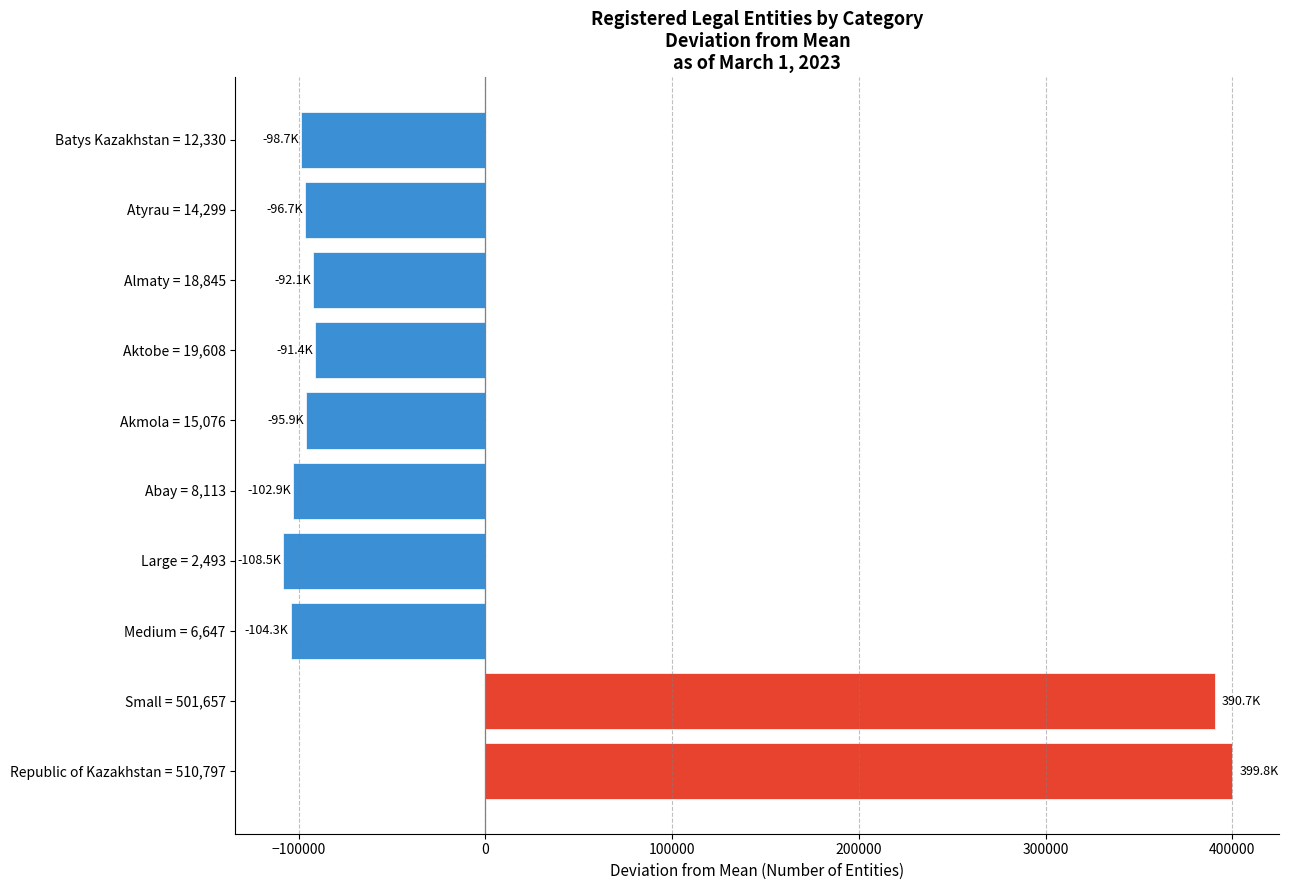

Is it true that the value at Akmola = 15,076 is -95910.5?

True